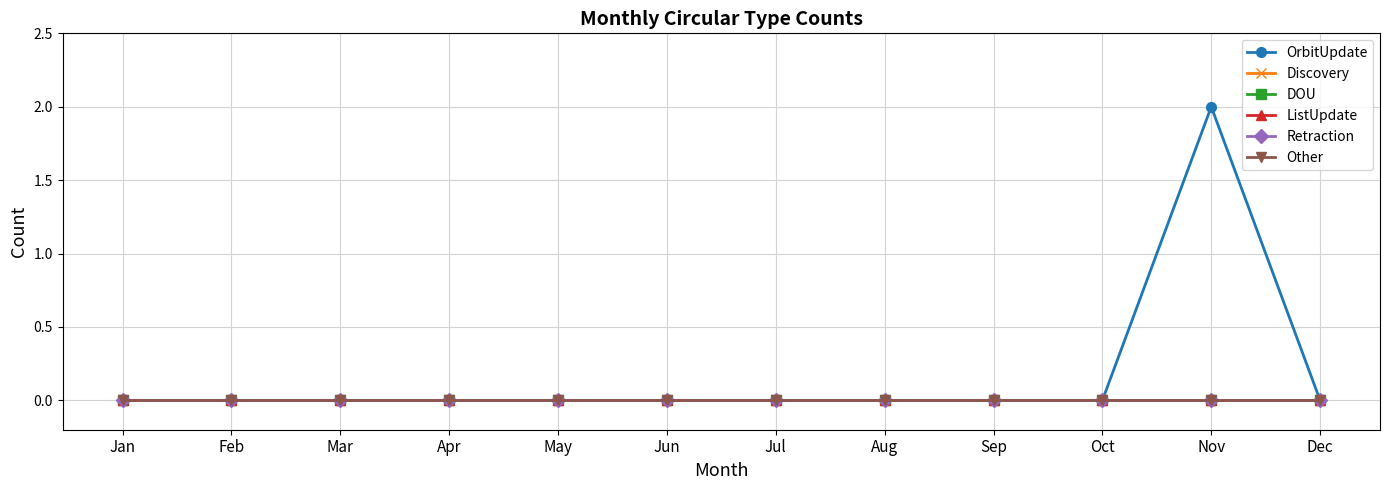

Does the chart have visible grid lines?

Yes